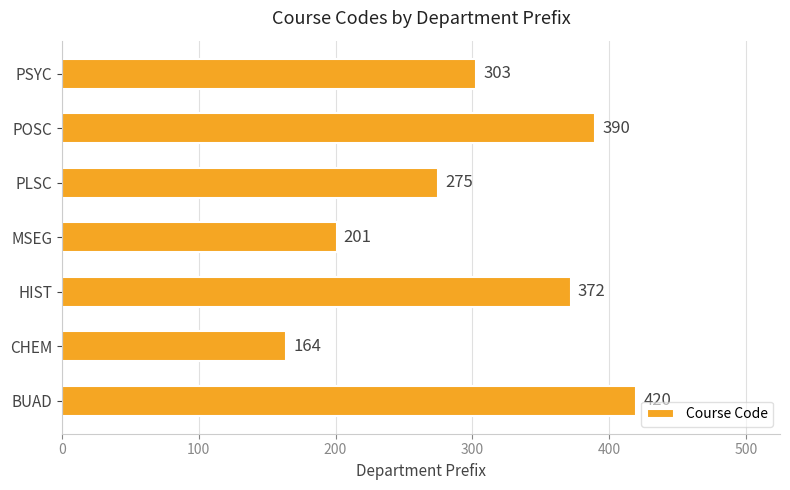

The chart shows a value of 275 at PLSC. True or false?

True